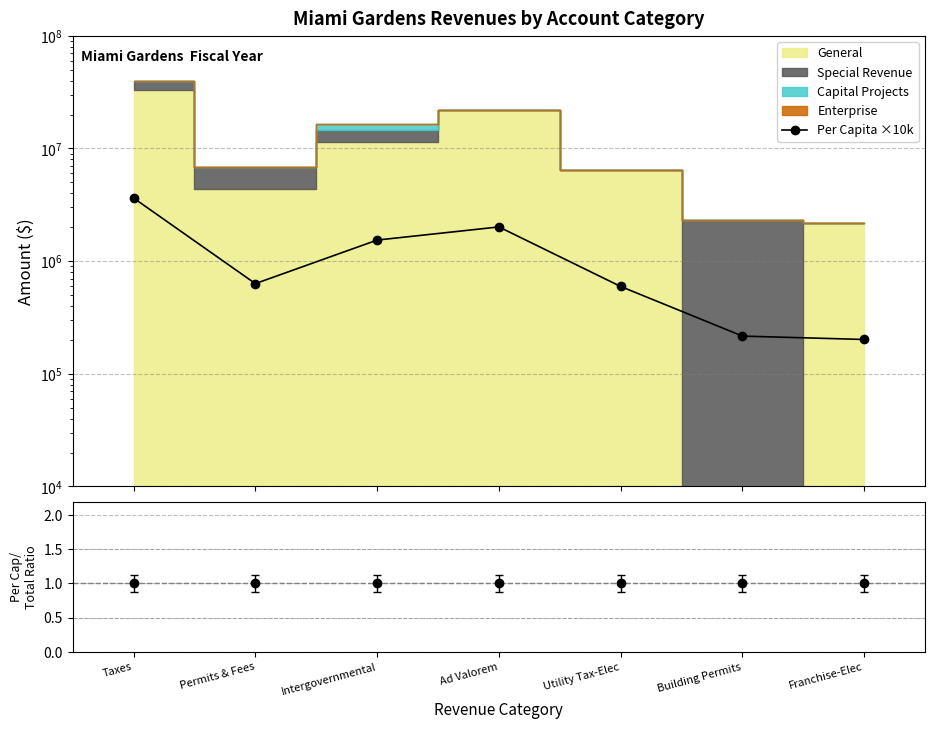

How many values are below 631600?

3